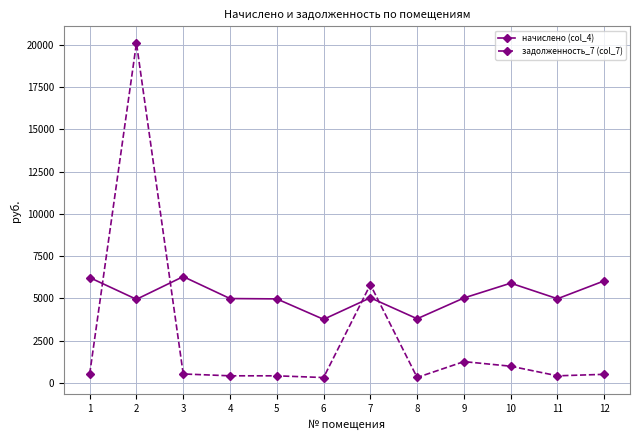

The value of задолженность_7 (col_7) at 12 is 503.0. True or false?

True